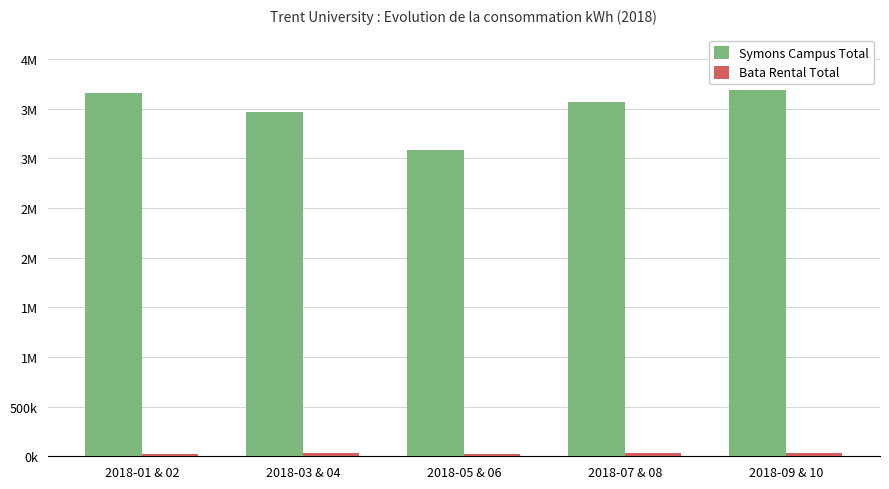

Which label corresponds to the smallest value in the chart?

2018-01 & 02